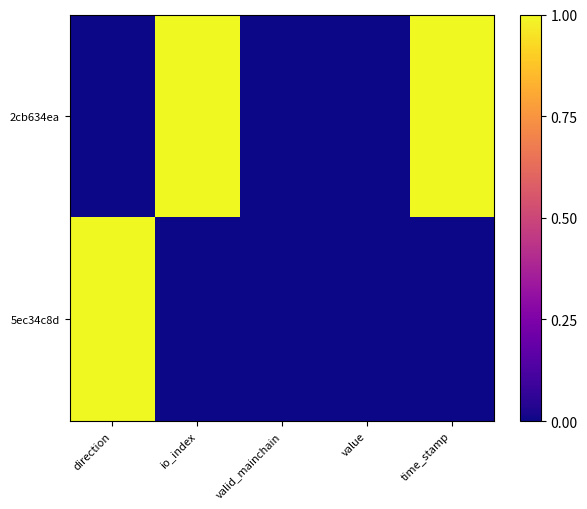

Which category has the lowest value across all series?

direction